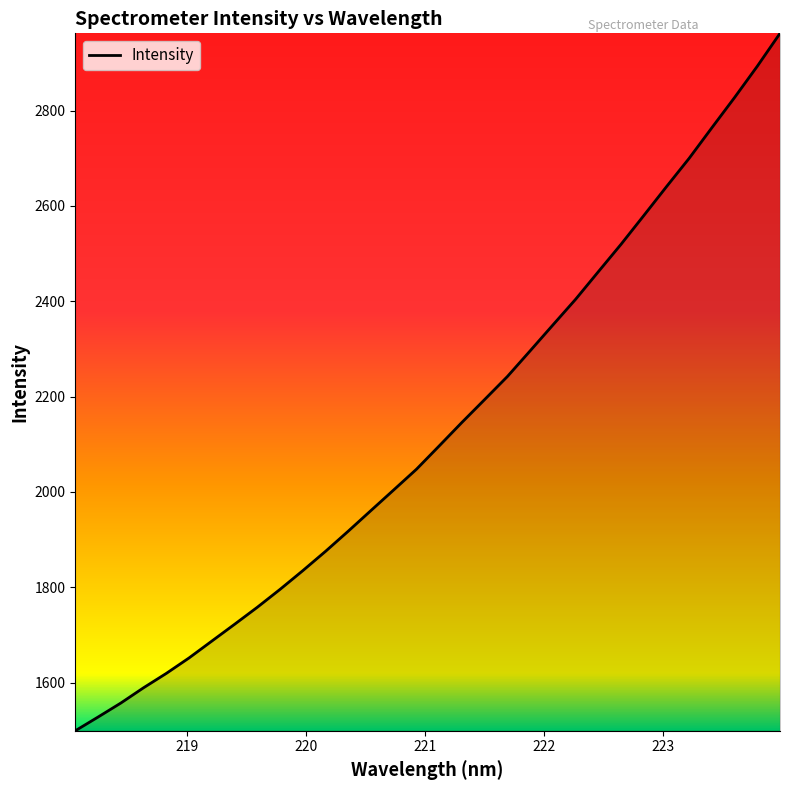

What is the minimum value shown in the chart?

1498.8